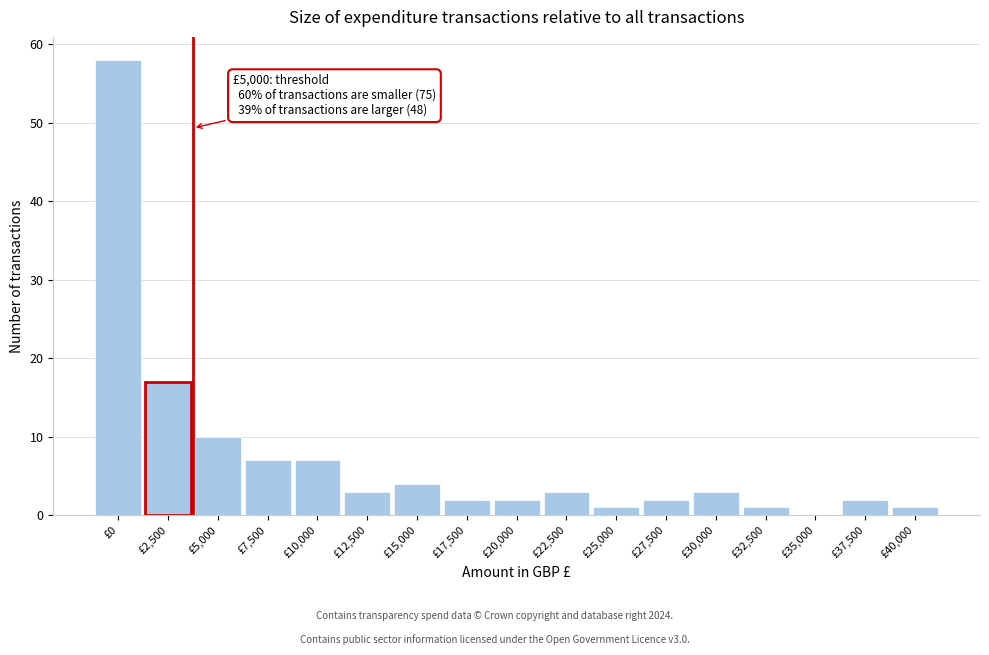

Reading left to right, extract all data points from this chart.

£0=58	£2,500=17	£5,000=10	£7,500=7	£10,000=7	£12,500=3	£15,000=4	£17,500=2	£20,000=2	£22,500=3	£25,000=1	£27,500=2	£30,000=3	£32,500=1	£35,000=0	£37,500=2	£40,000=1